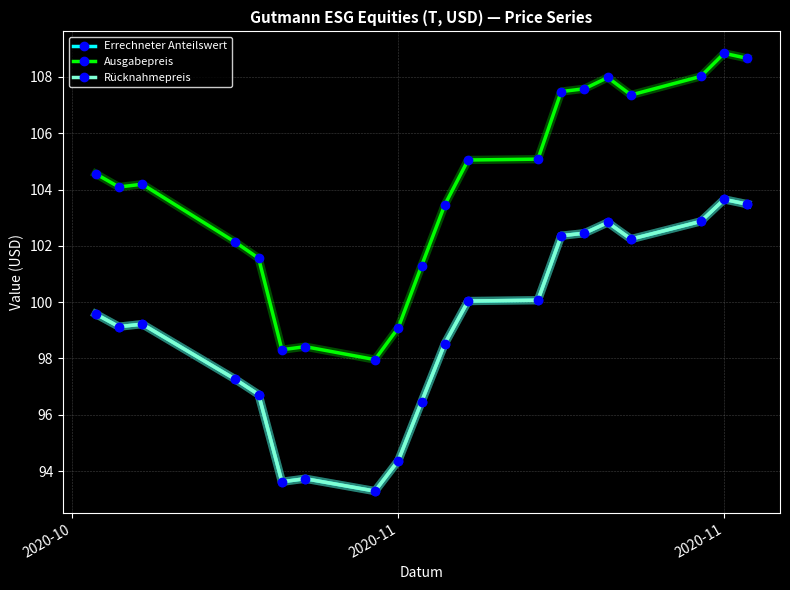

At how many categories does at least one series exceed 107?

7